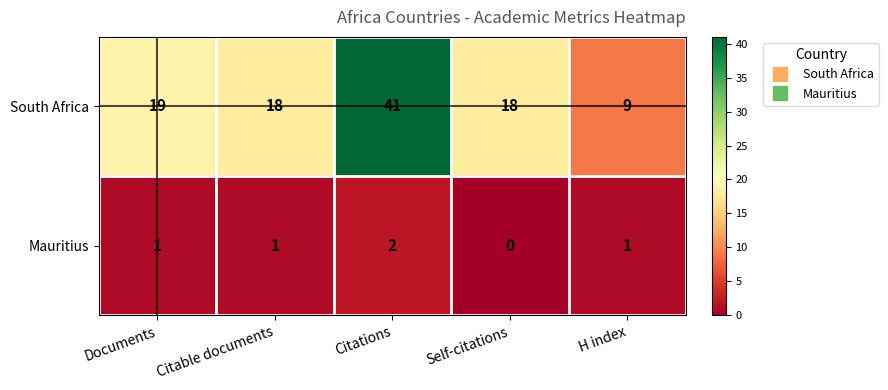

Rank the series by their average value, from lowest to highest.

Mauritius, South Africa